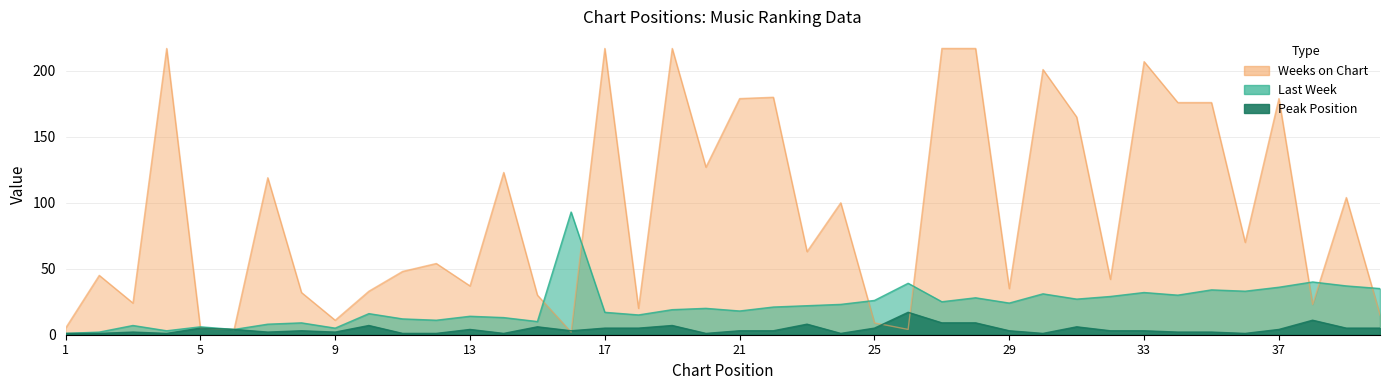

Which series has the widest spread of values?

Weeks on Chart